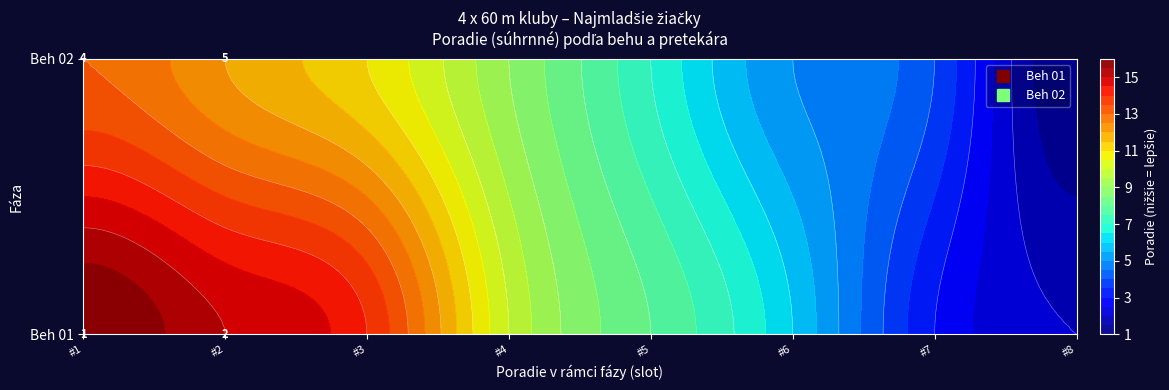

What is the greatest value displayed?

16